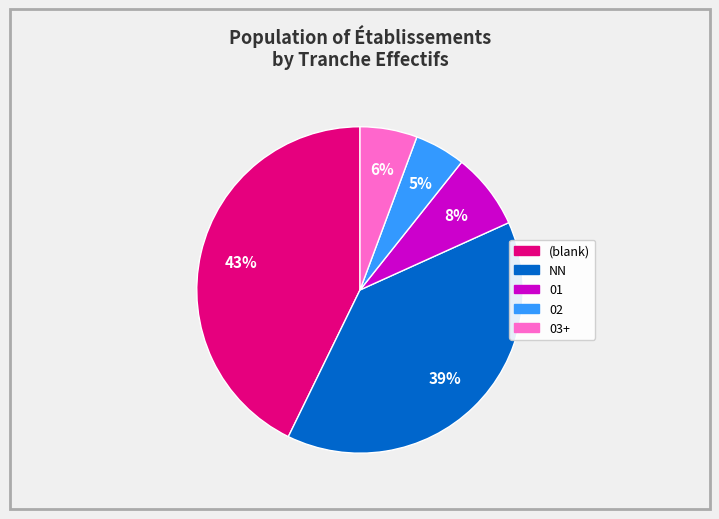

Does any single category account for the majority?

No